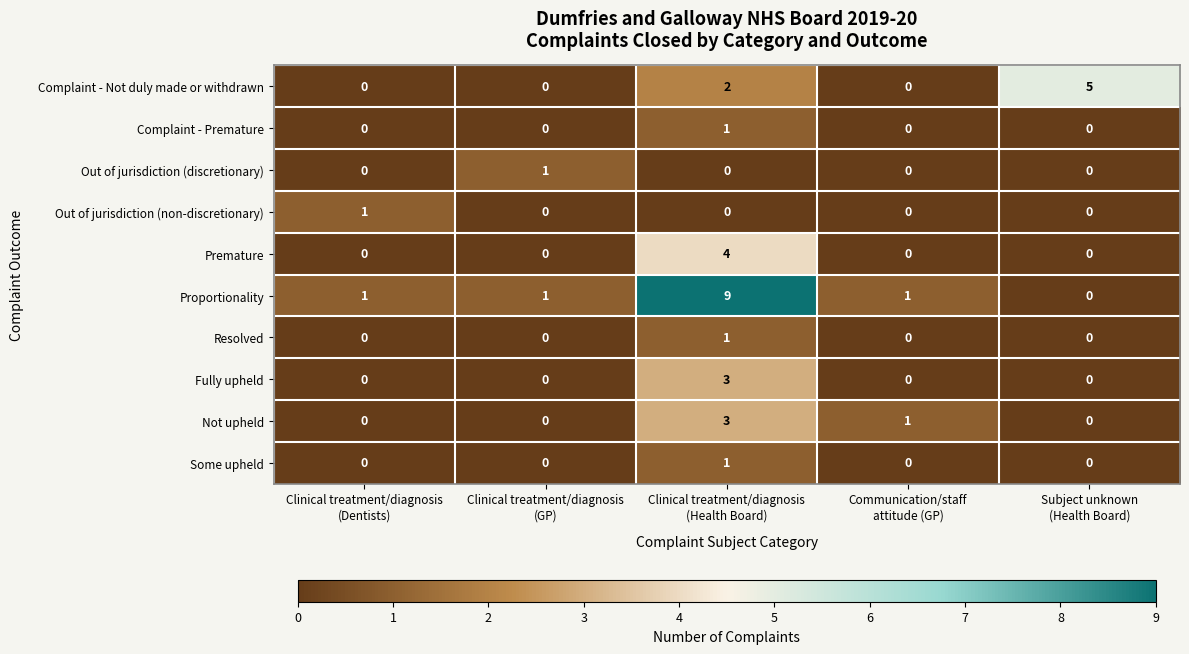

Which series has the largest total across all categories?

Proportionality